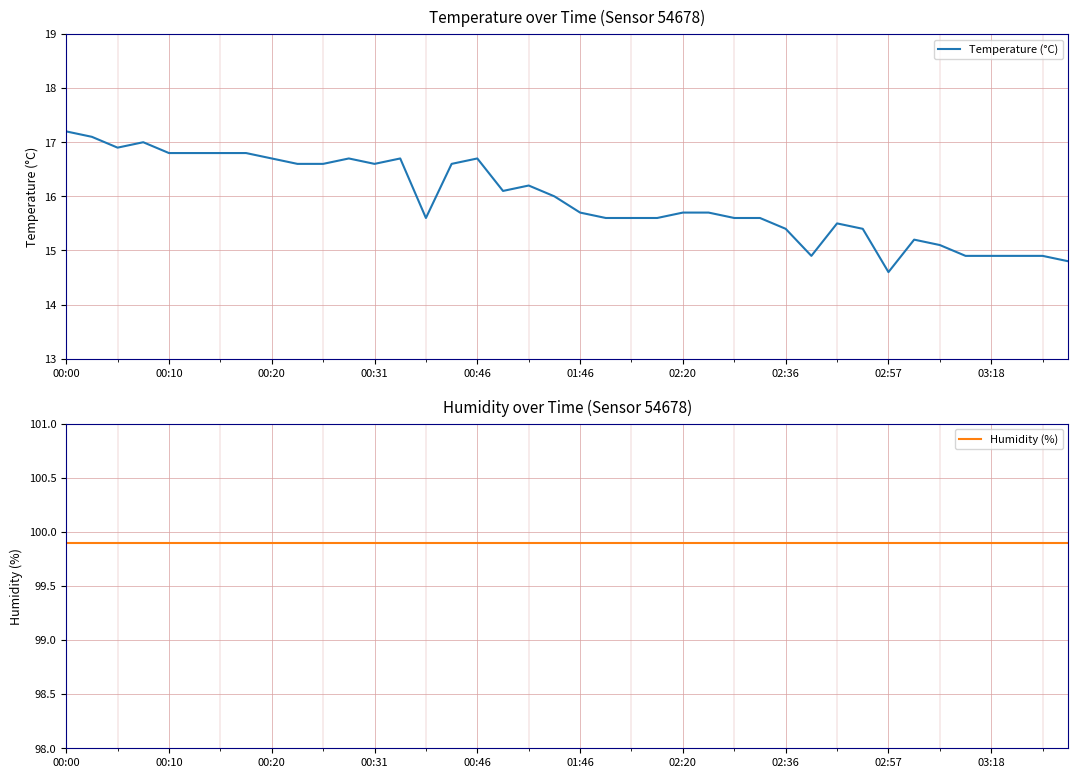

True or false: Temperature (°C) has a value of 17.2 at 00:00.

True